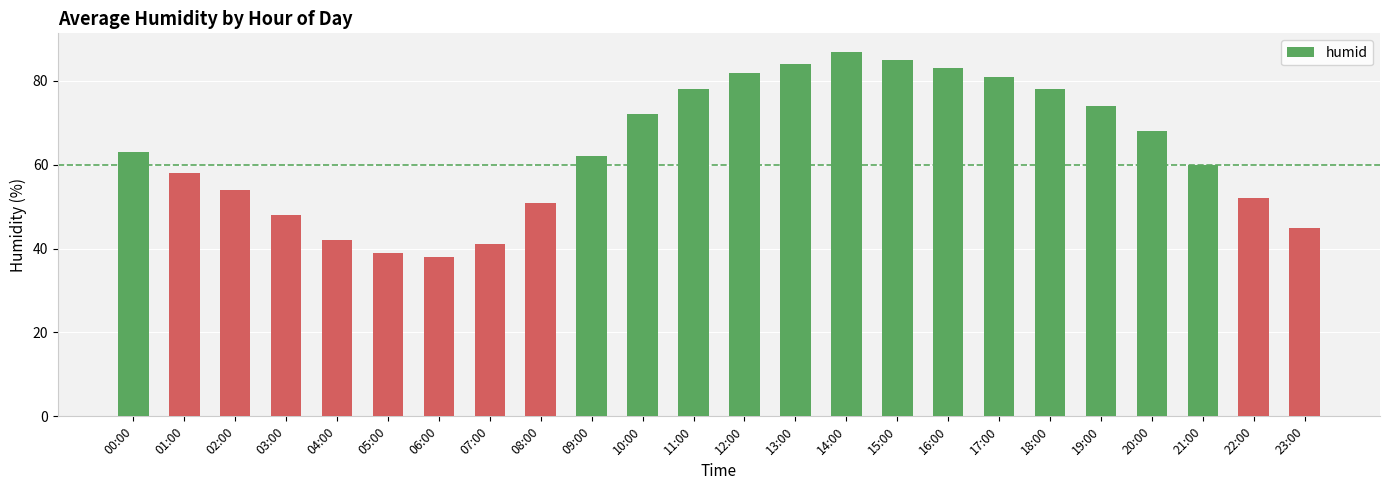

What is the difference between the maximum and minimum values?

49